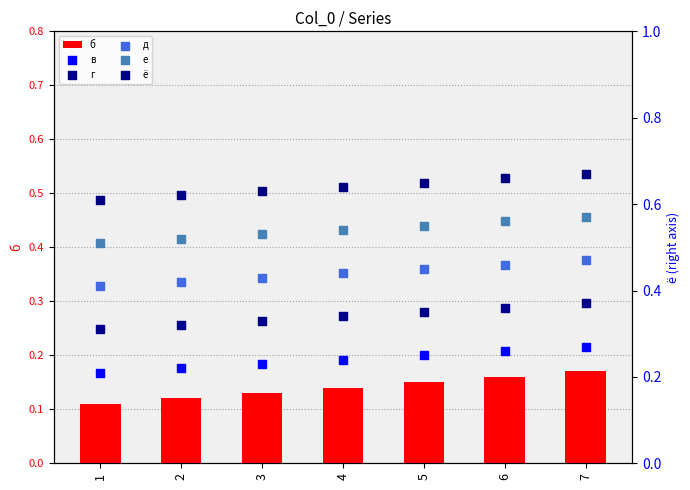

At which category is the sum across all series the highest?

7